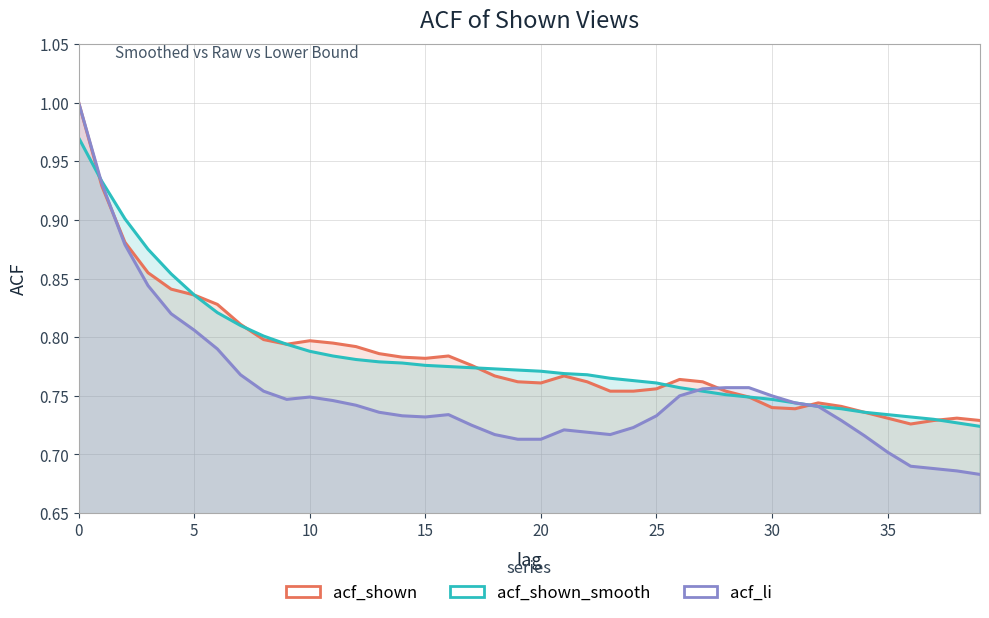

Reading left to right, what are all the values shown in this chart?

acf_shown: 1.0	0.9	0.9	0.9	0.8	0.8	0.8	0.8	0.8	0.8	0.8	0.8	0.8	0.8	0.8	0.8	0.8	0.8	0.8	0.8	0.8	0.8	0.8	0.8	0.8	0.8	0.8	0.8	0.8	0.7	0.7	0.7	0.7	0.7	0.7	0.7	0.7	0.7	0.7	0.7
acf_shown_smooth: 1.0	0.9	0.9	0.9	0.9	0.8	0.8	0.8	0.8	0.8	0.8	0.8	0.8	0.8	0.8	0.8	0.8	0.8	0.8	0.8	0.8	0.8	0.8	0.8	0.8	0.8	0.8	0.8	0.8	0.7	0.7	0.7	0.7	0.7	0.7	0.7	0.7	0.7	0.7	0.7
acf_li: 1.0	0.9	0.9	0.8	0.8	0.8	0.8	0.8	0.8	0.7	0.7	0.7	0.7	0.7	0.7	0.7	0.7	0.7	0.7	0.7	0.7	0.7	0.7	0.7	0.7	0.7	0.8	0.8	0.8	0.8	0.8	0.7	0.7	0.7	0.7	0.7	0.7	0.7	0.7	0.7